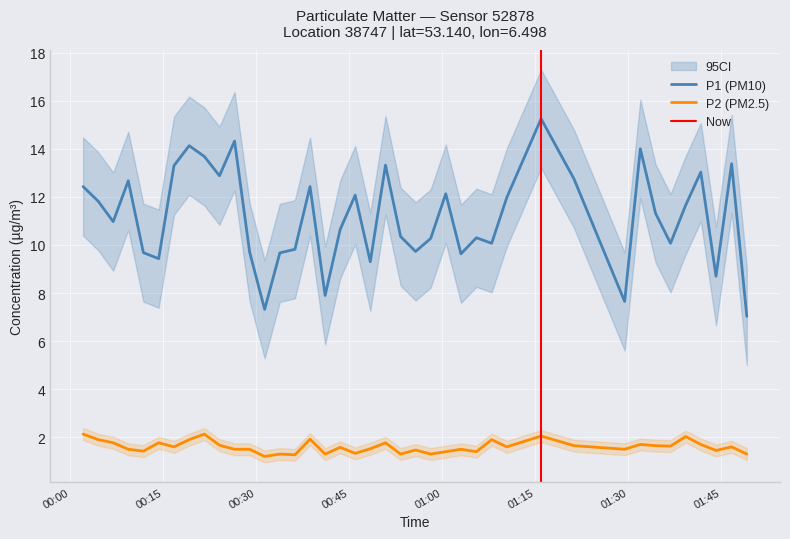

True or false: P2 (PM2.5) and P1 (PM10) intersect in this chart.

False